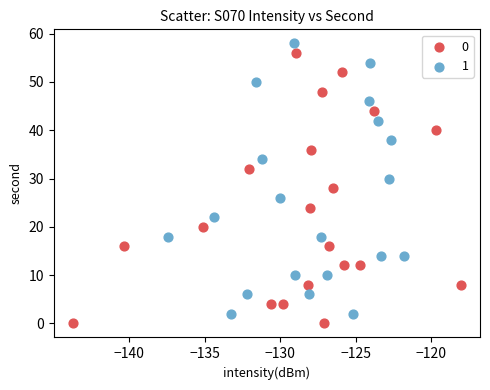

What are all the series names shown in the legend?

0, 1